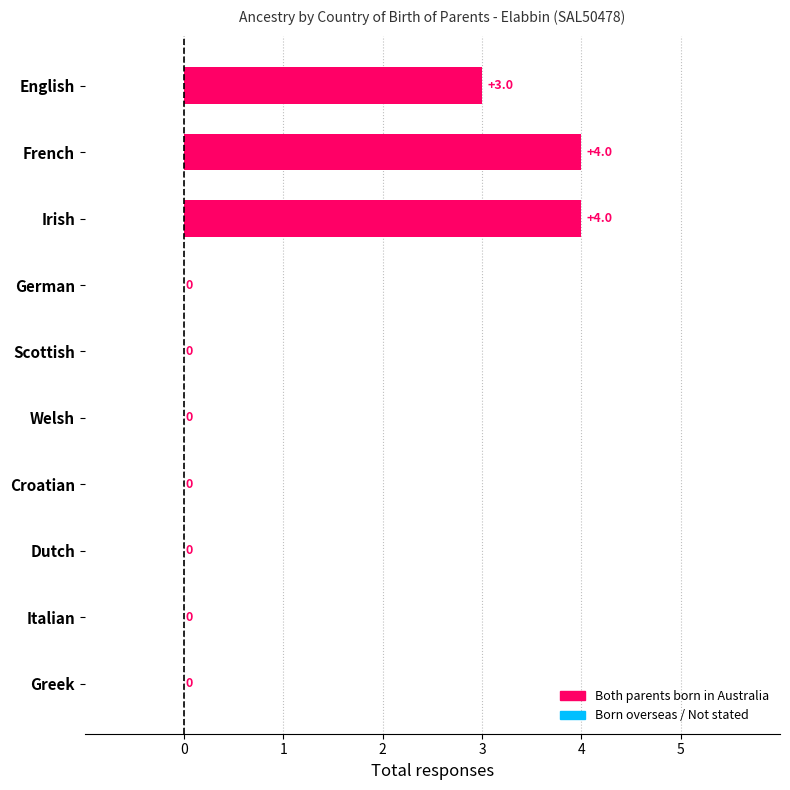

Between Scottish and French, which is larger?

French